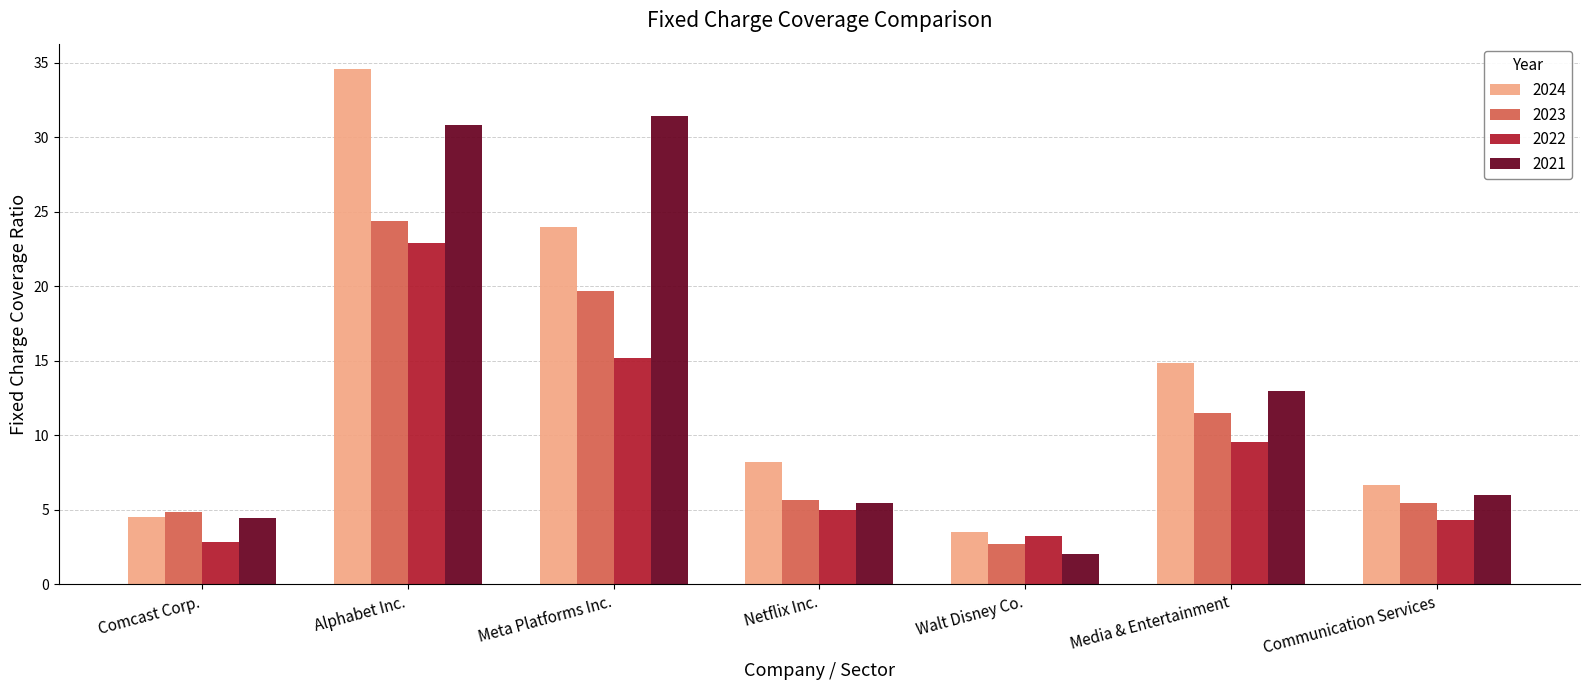

What is the spread (max minus min) of values at Netflix Inc.?

3.2